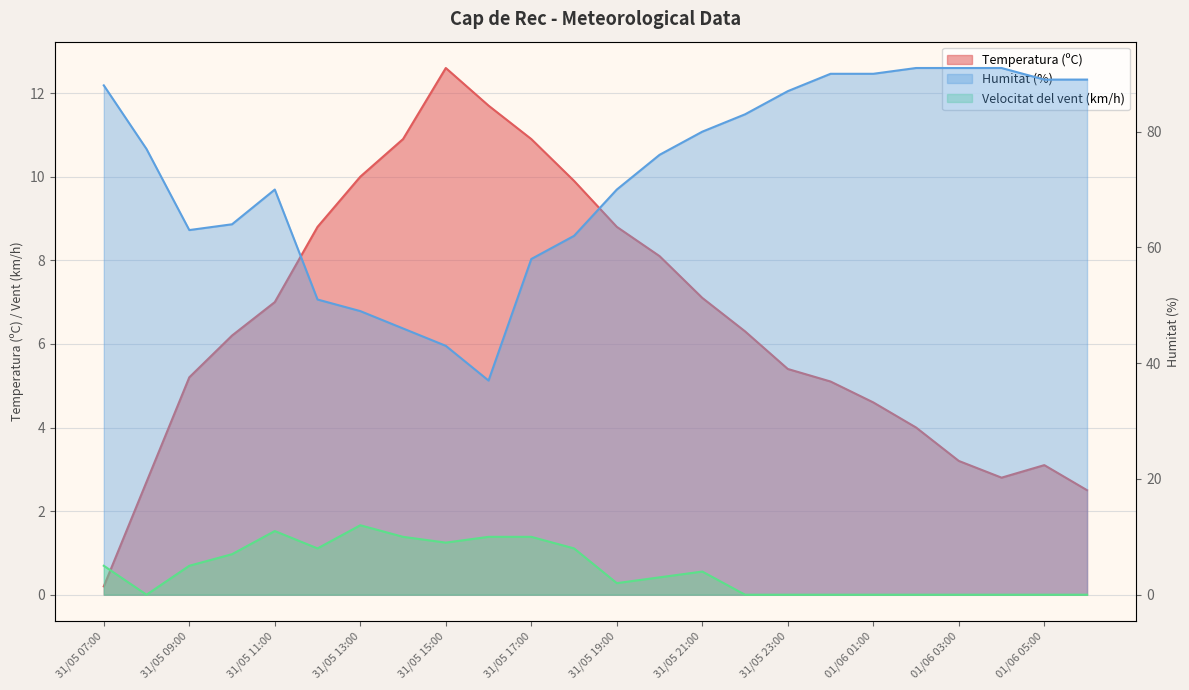

The Temperatura (ºC) series shows 4.0 at 01/06 02:00. True or false?

True